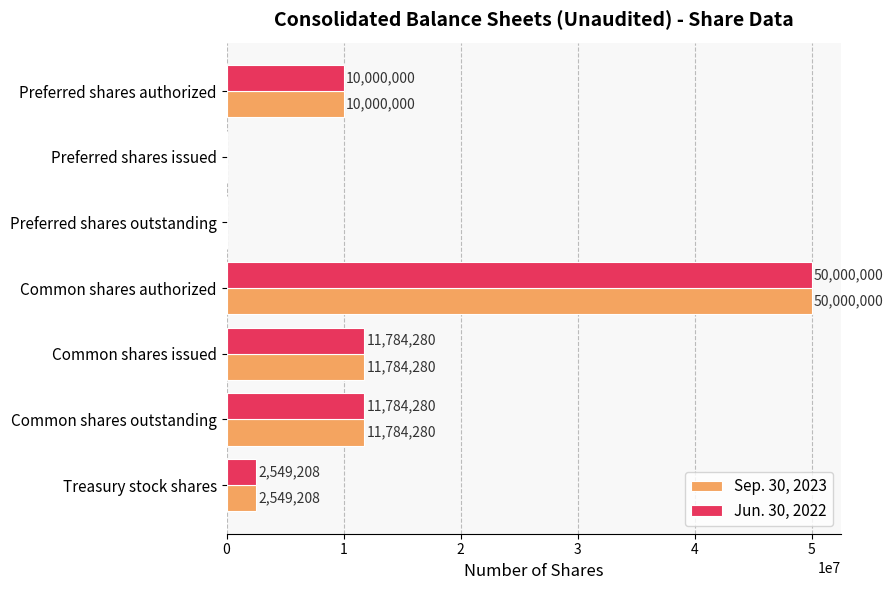

Which label corresponds to the largest value in the chart?

Common shares authorized